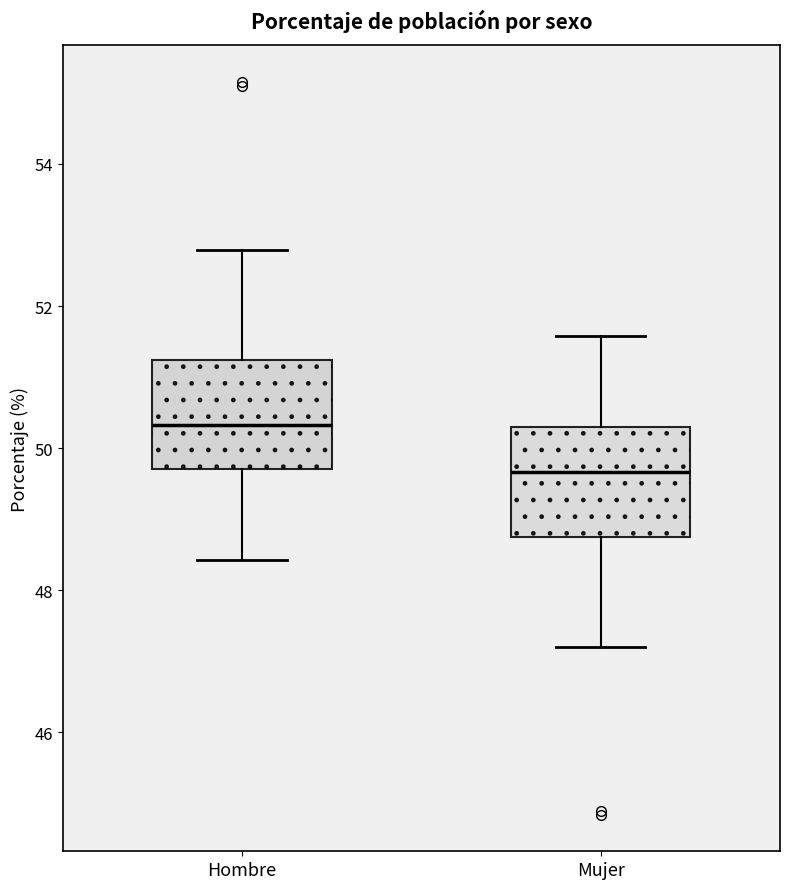

Reading left to right, transcribe this box plot: for each box, give where its median line is, the range the box spans, and where its two whiskers end, as read against the y-axis. The values are not printed on the chart, so give them approximately, as read against the axis.

Hombre: median 50.4, box 49.8 to 51.2, whiskers 48.4 to 52.8
Mujer: median 49.6, box 48.8 to 50.2, whiskers 47.2 to 51.6